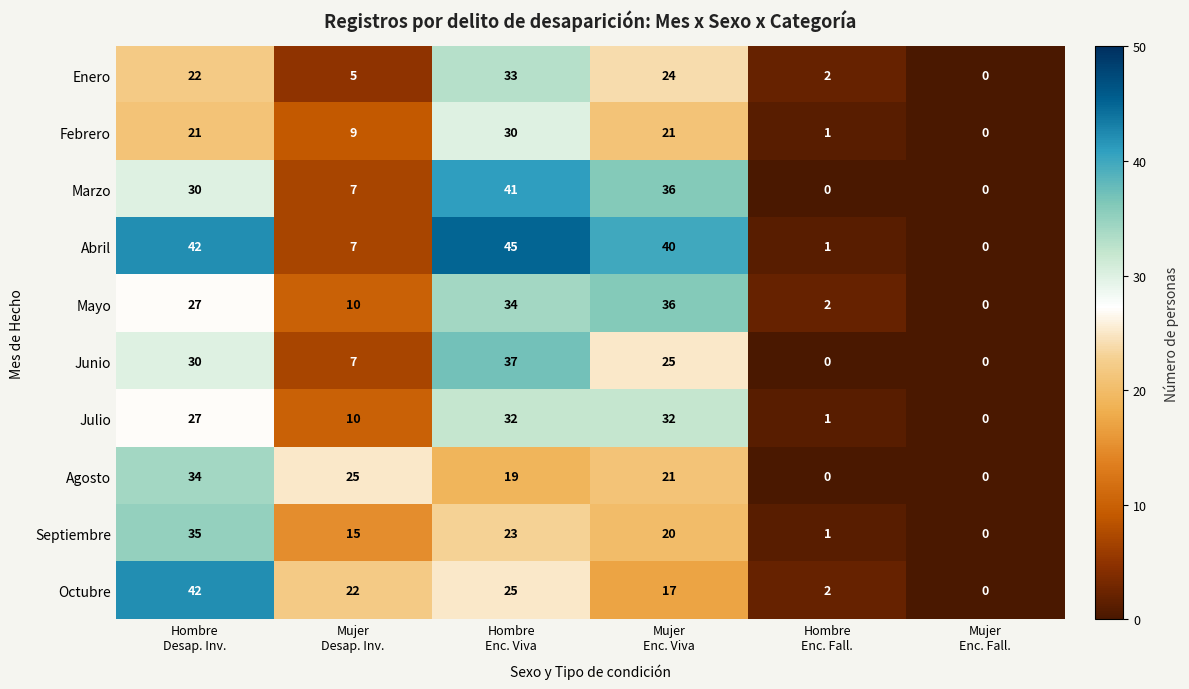

Which series has the largest range (max minus min)?

Abril